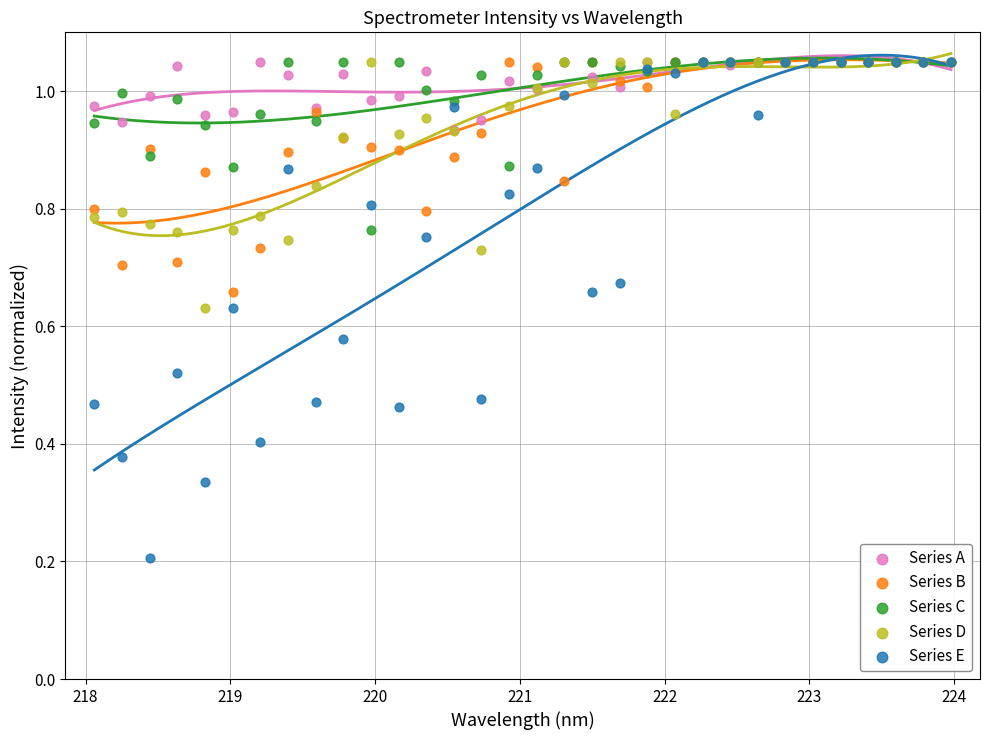

What are all the series names shown in the legend?

Series A, Series B, Series C, Series D, Series E